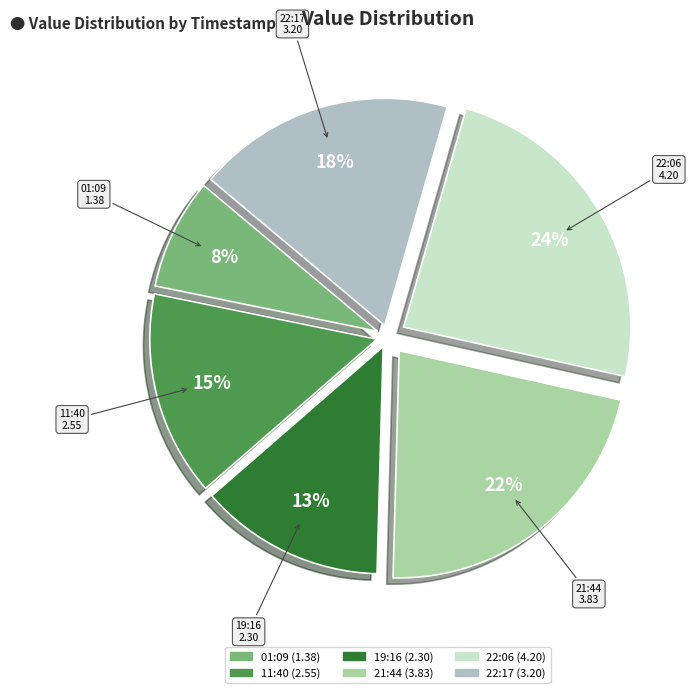

Is there a majority slice in this chart?

No